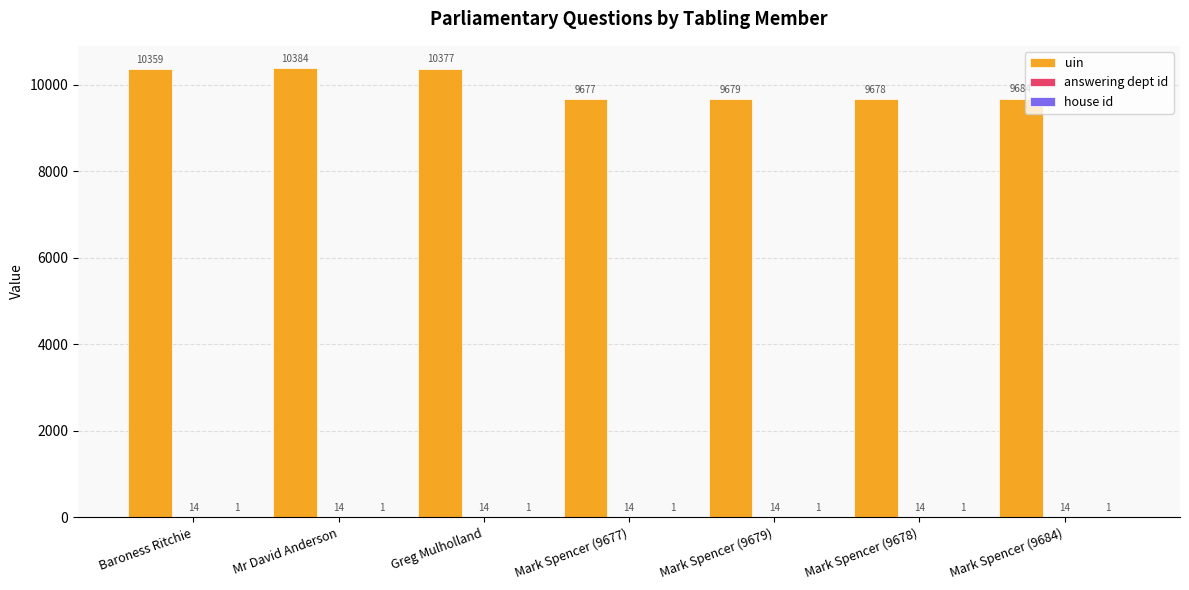

Between Mark Spencer (9678) and Mark Spencer (9684), which series saw the biggest shift?

uin